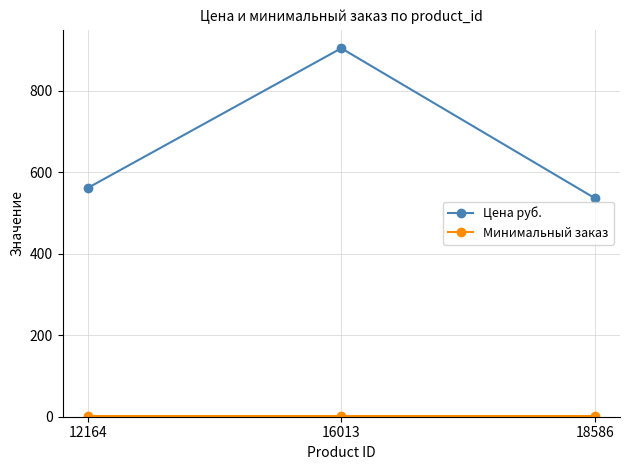

What value does the Цена руб. series have at 16013?

905